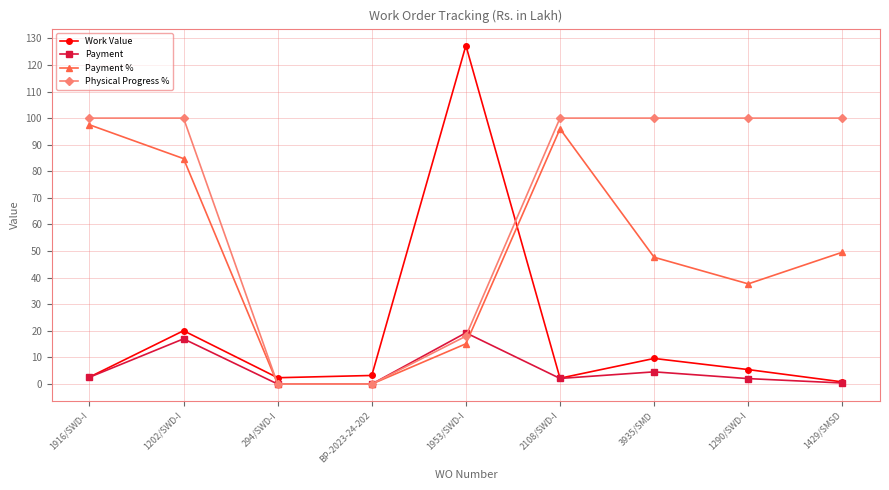

Which category has the highest value across all series?

1953/SWD-I